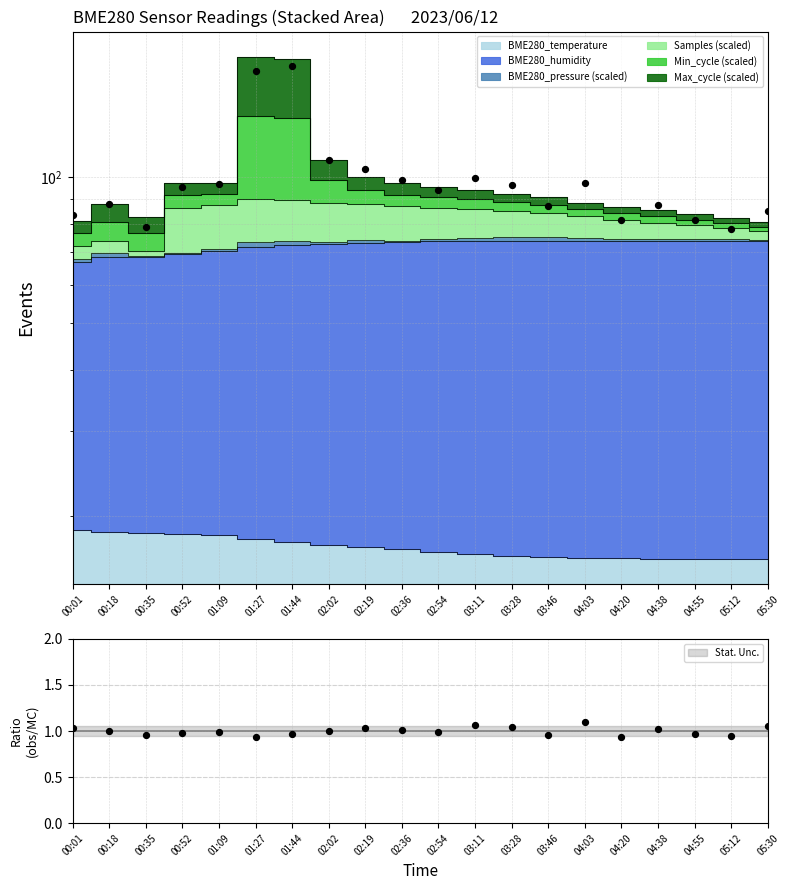

Is the value of BME280_temperature at 05:12 greater than the value of BME280_humidity at 00:18?

No